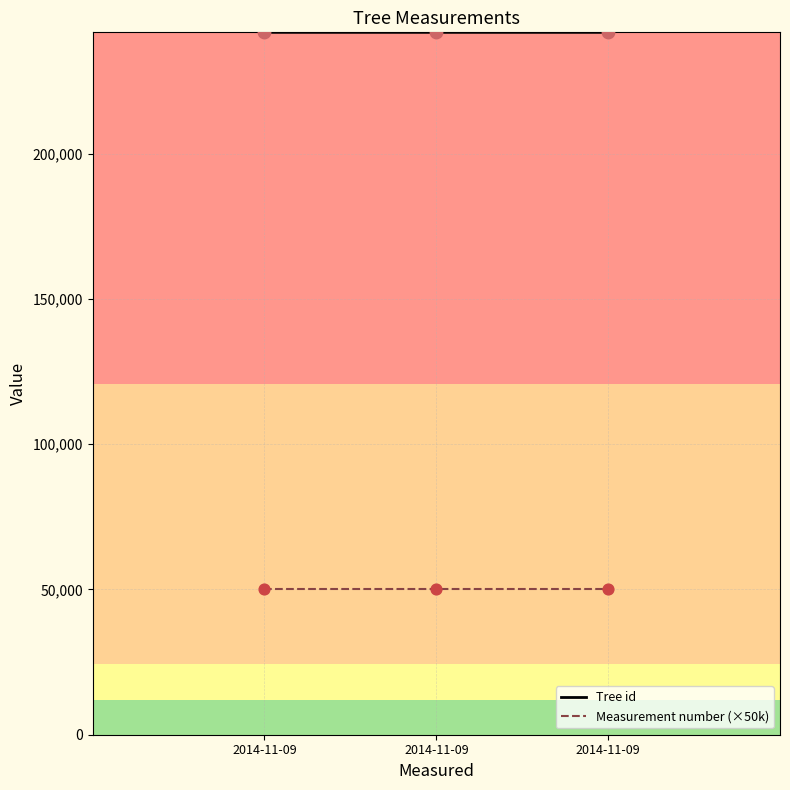

Is the value of Tree id at 2014-11-09 greater than the value of Measurement number (×50k) at 2014-11-09?

Yes